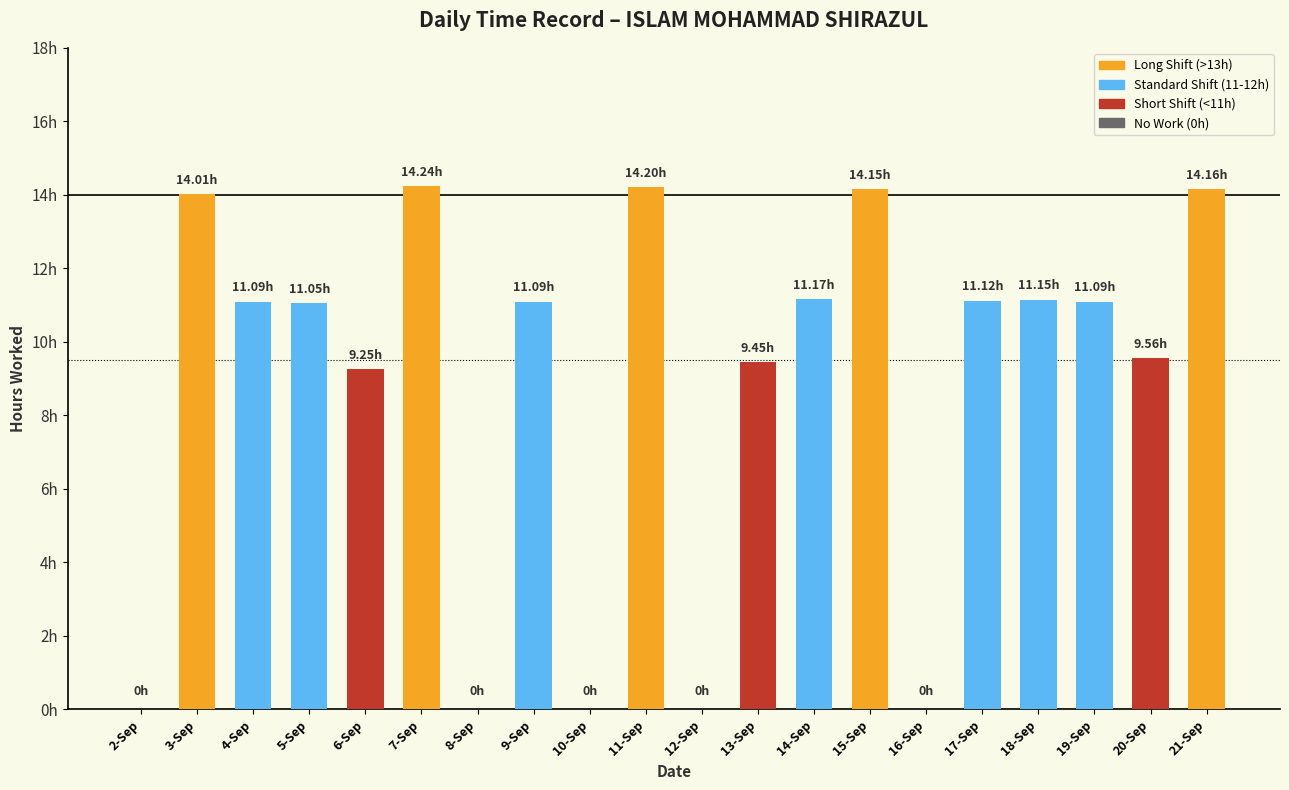

Which has a higher value, 2-Sep or 19-Sep?

19-Sep